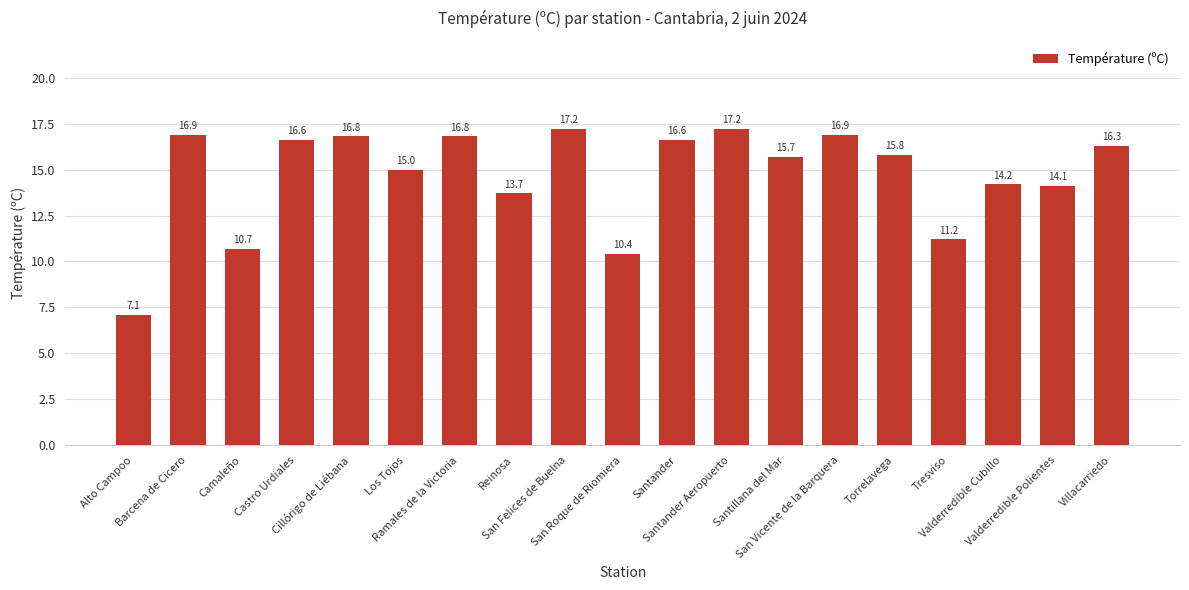

What is the greatest value displayed?

17.2